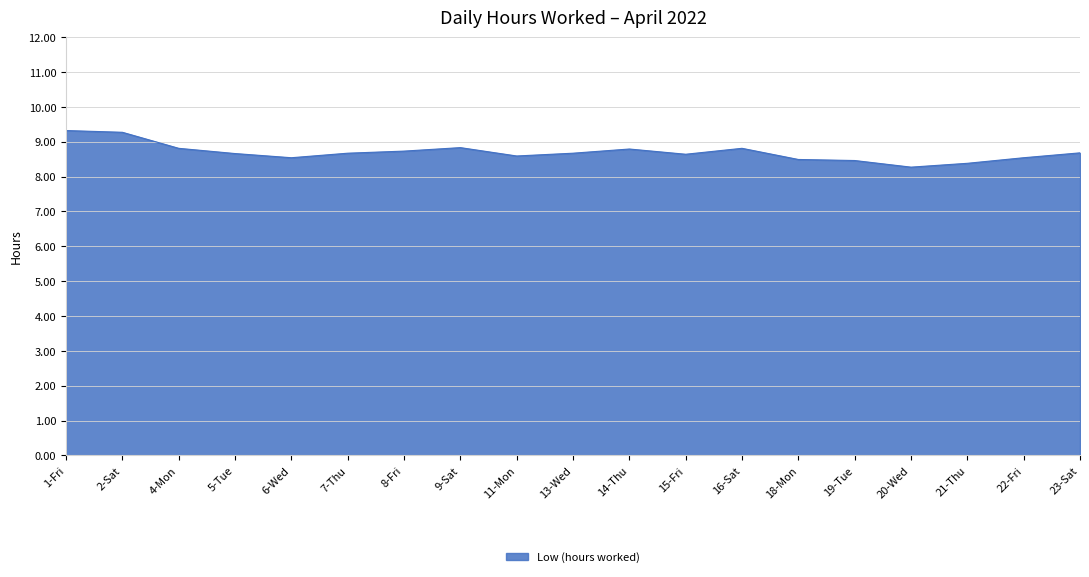

How many lines are shown in the chart?

1